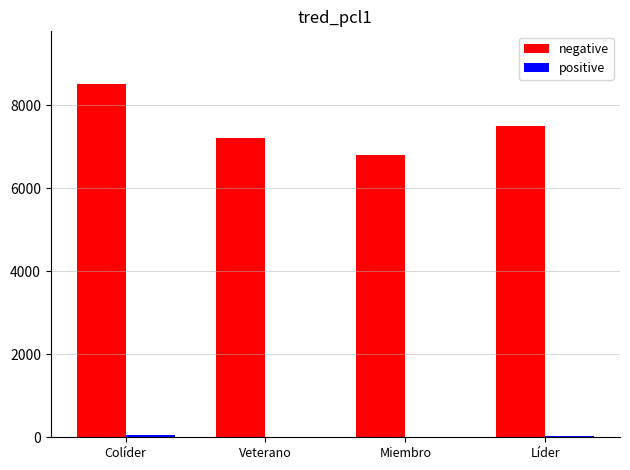

Which series has the largest total across all categories?

negative